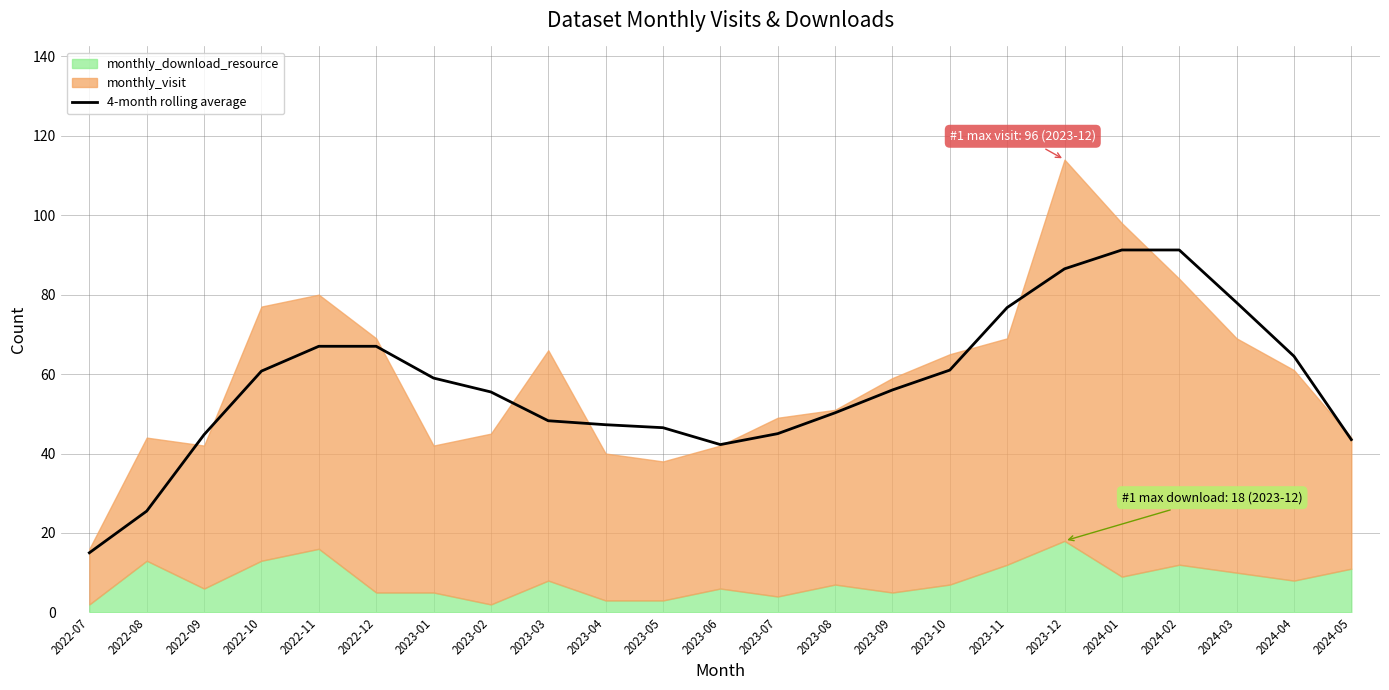

What is the ratio of the value at 2023-04 to the value at 2022-10?

0.8